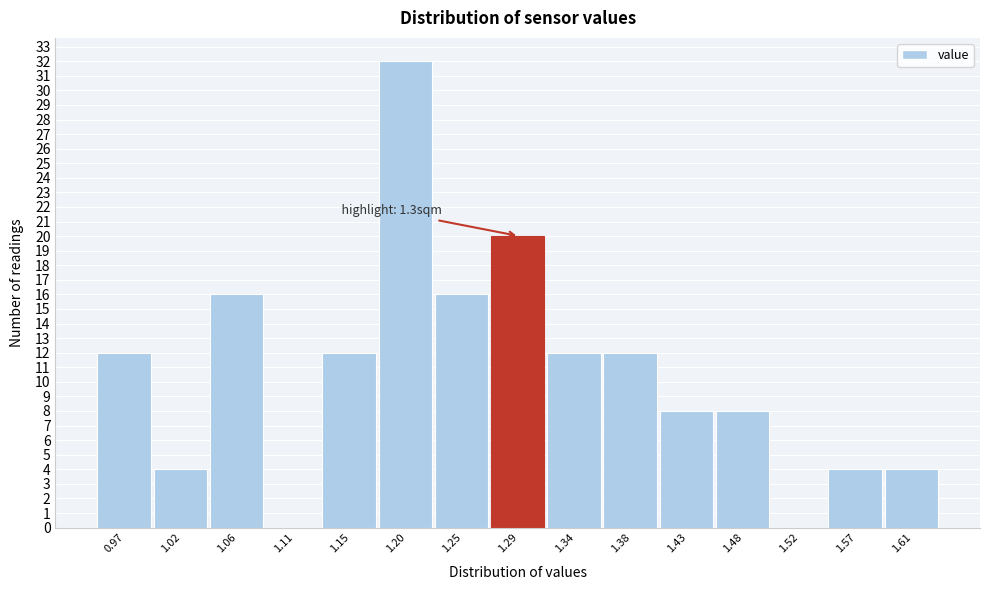

Reading left to right, transcribe all the data shown in this chart.

0.97=12	1.02=4	1.06=16	1.11=0	1.15=12	1.20=32	1.25=16	1.29=20	1.34=12	1.38=12	1.43=8	1.48=8	1.52=0	1.57=4	1.61=4